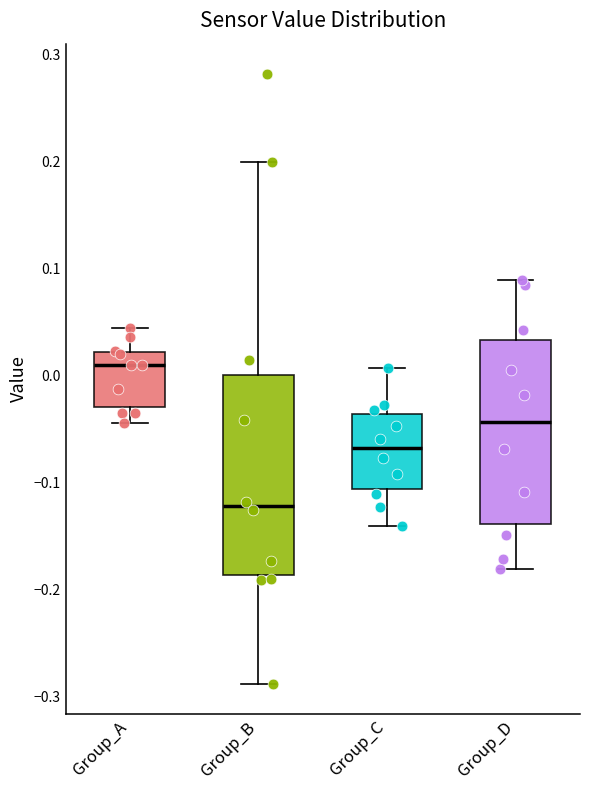

Where is the upper edge of the box for Group_C on the y-axis? The values are not printed on the chart, so give them approximately, as read against the axis.

-0.04